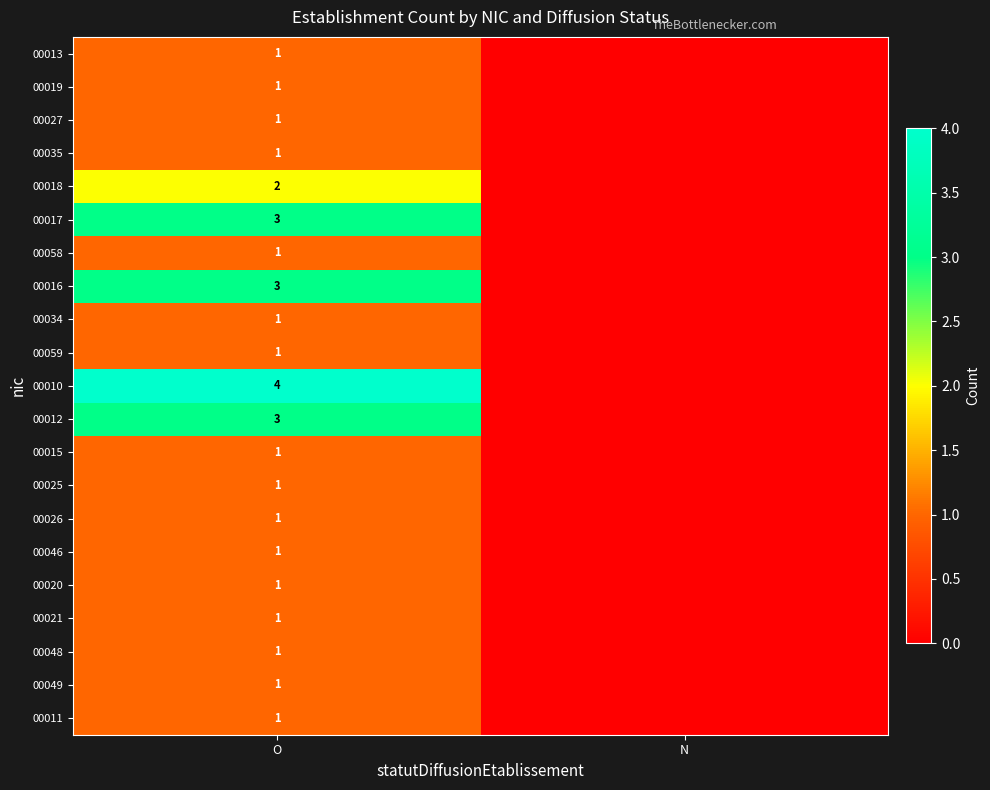

What is the difference between the highest and lowest values at O?

3